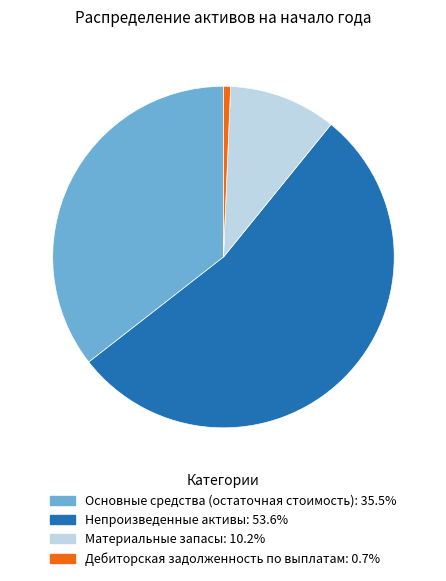

Is the sum of Основные средства (остаточная стоимость): 35.5% and Материальные запасы: 10.2% greater than half?

No